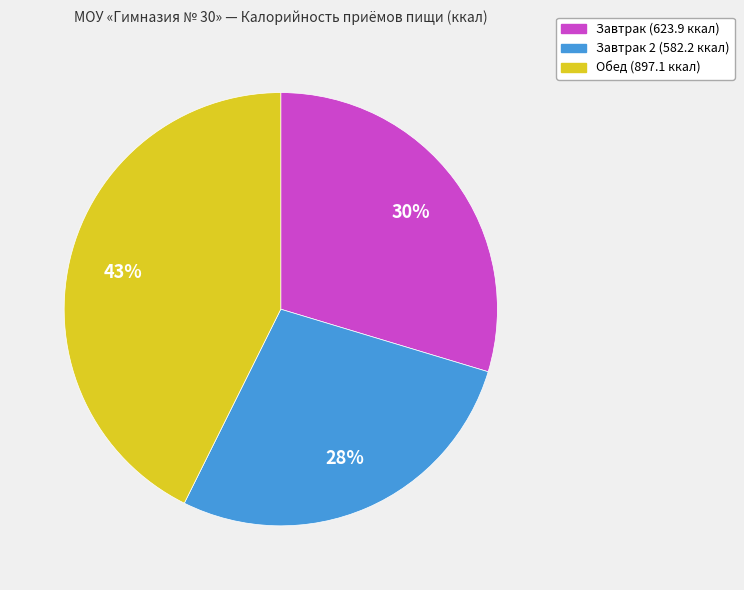

Is there a majority slice in this chart?

No